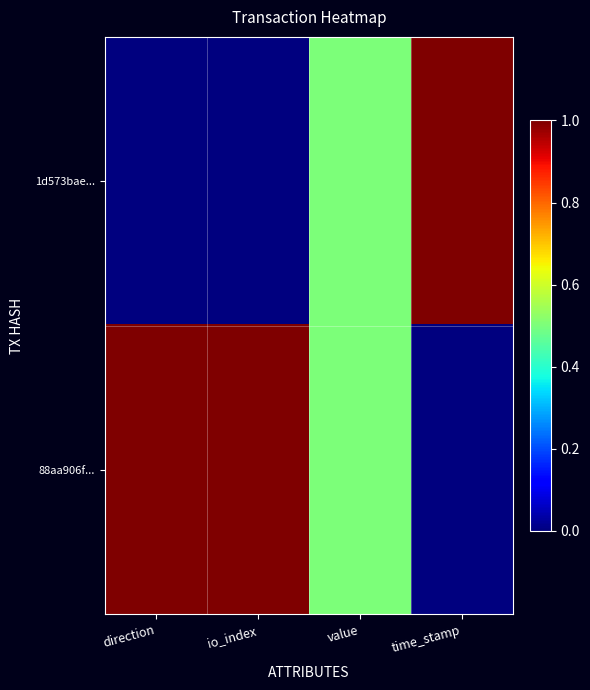

Reading left to right, extract all data points from this chart.

1d573bae...: direction=0.0	io_index=0.0	value=0.5	time_stamp=1.0
88aa906f...: direction=1.0	io_index=1.0	value=0.5	time_stamp=0.0